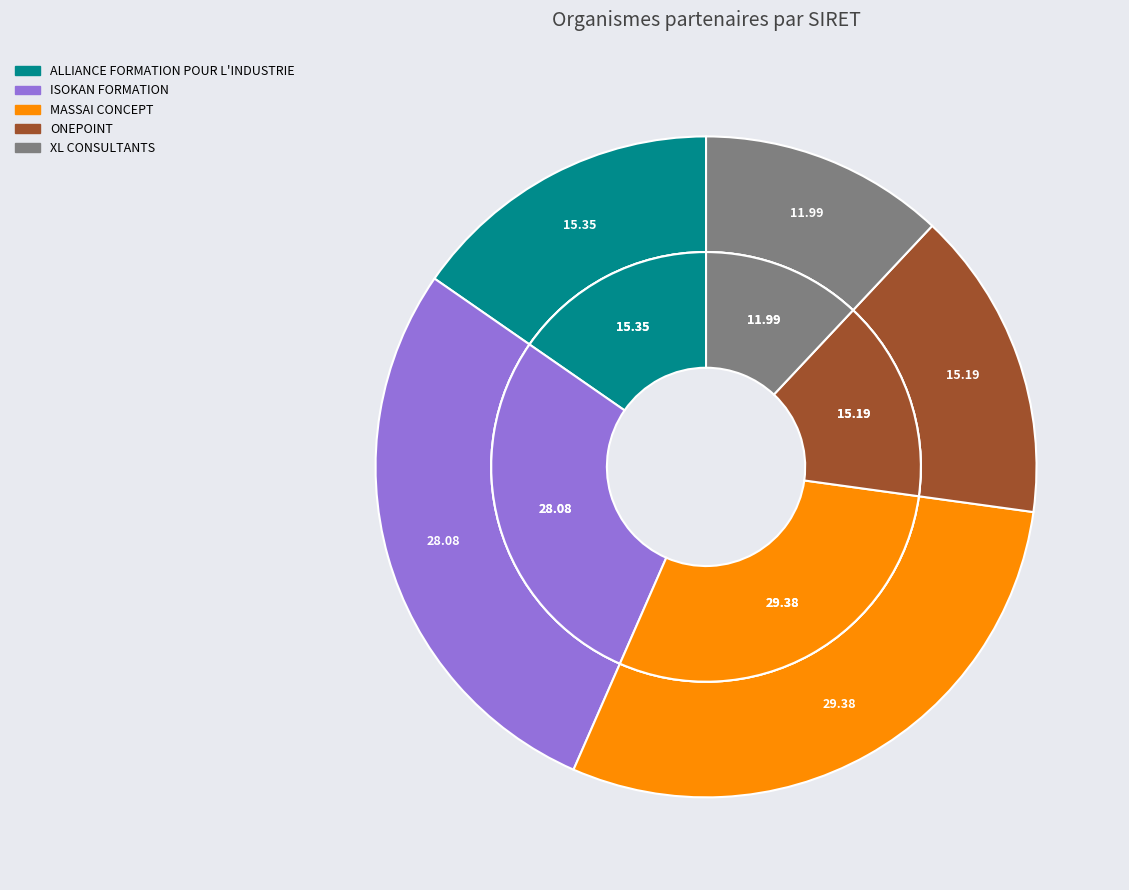

Rank the categories by value from highest to lowest.

MASSAI CONCEPT, ISOKAN FORMATION, ALLIANCE FORMATION POUR L'INDUSTRIE, ONEPOINT, XL CONSULTANTS